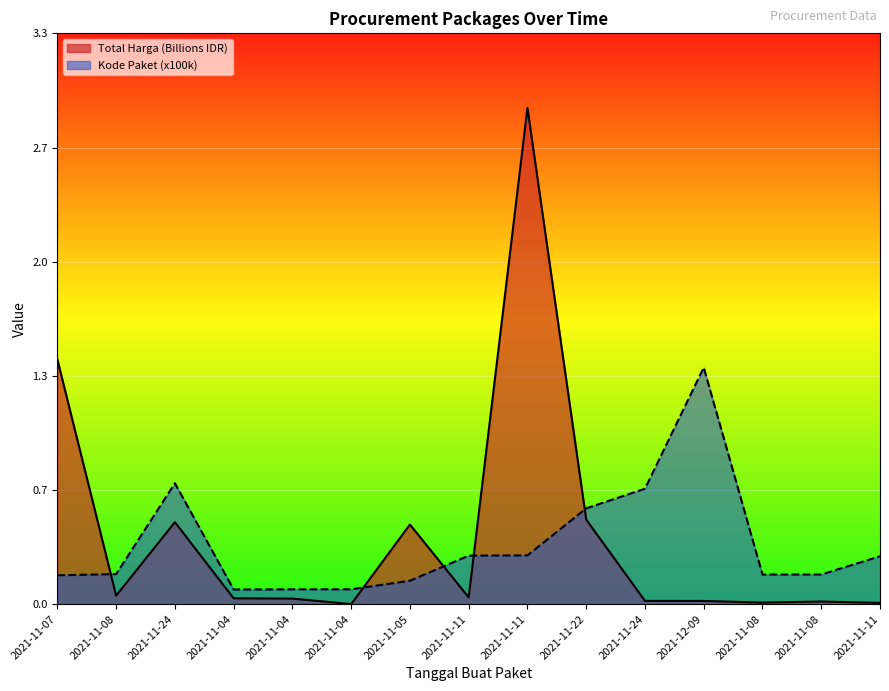

True or false: Total Harga has a value of 0.0 at 2021-11-04.

True